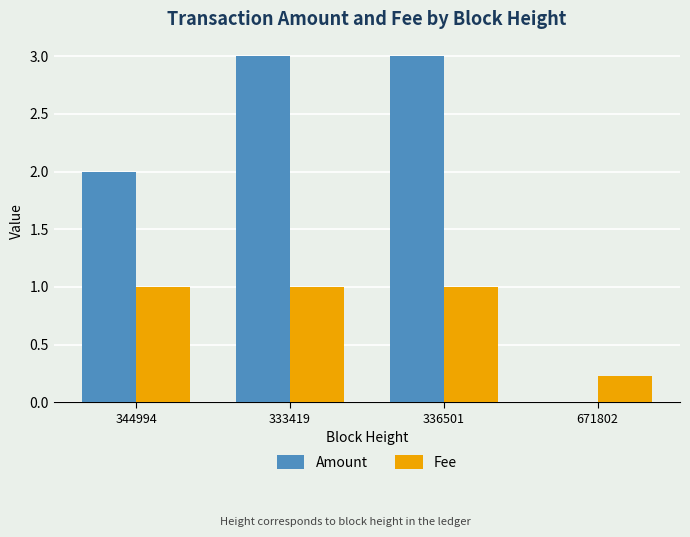

At which label is Fee closest to 0?

671802